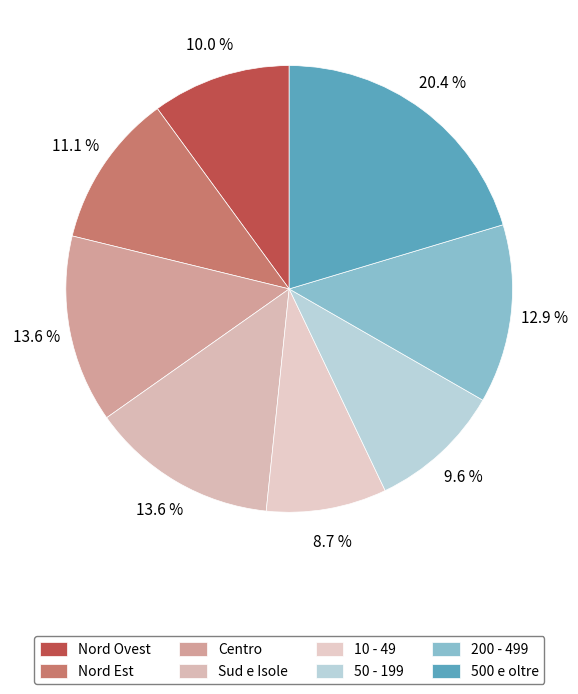

To the nearest percent, what is the average slice percentage?

12%